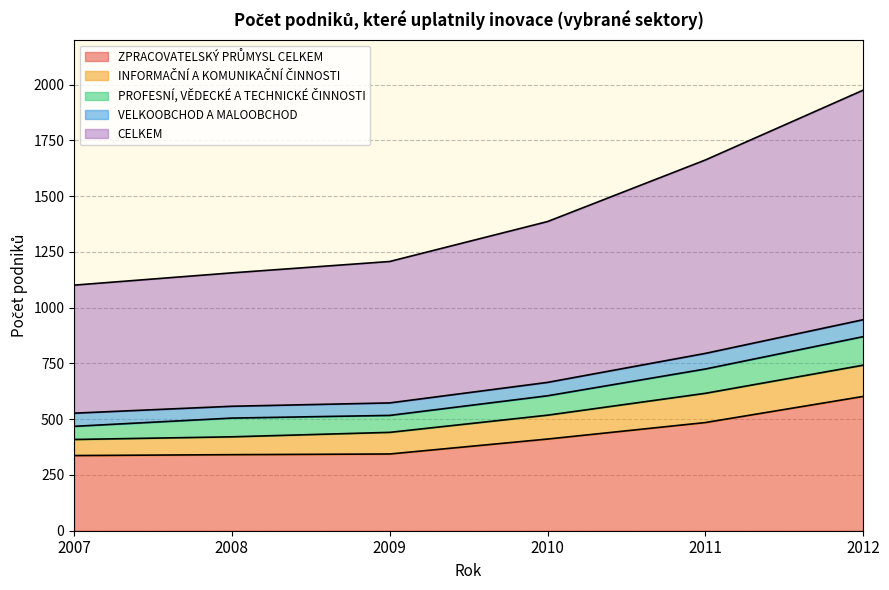

How many values in the CELKEM series are below 721?

3